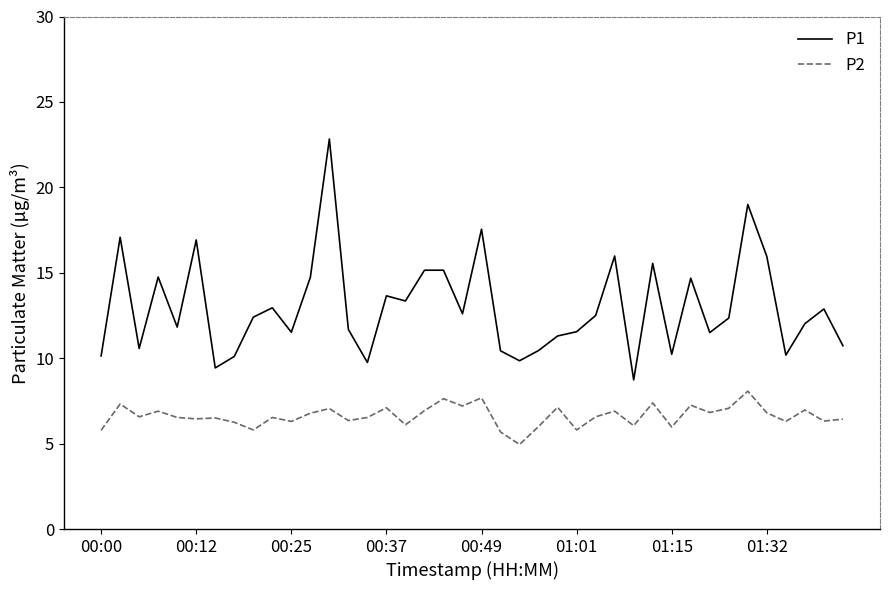

True or false: P2 and P1 cross at least once.

False